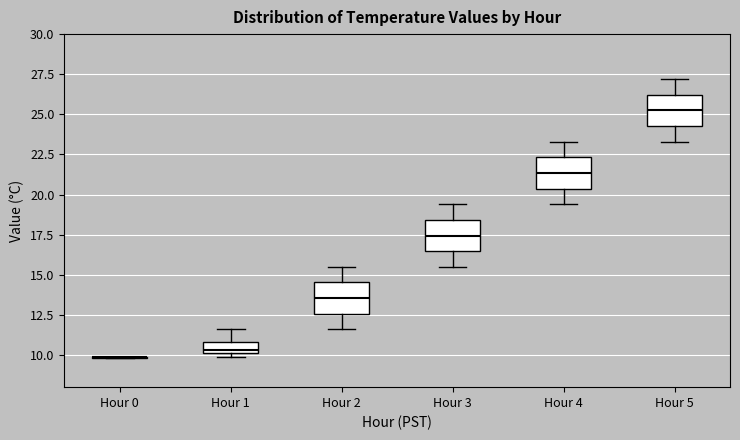

Where does the median line of the box for Hour 3 sit on the y-axis? The values are not printed on the chart, so give them approximately, as read against the axis.

17.5